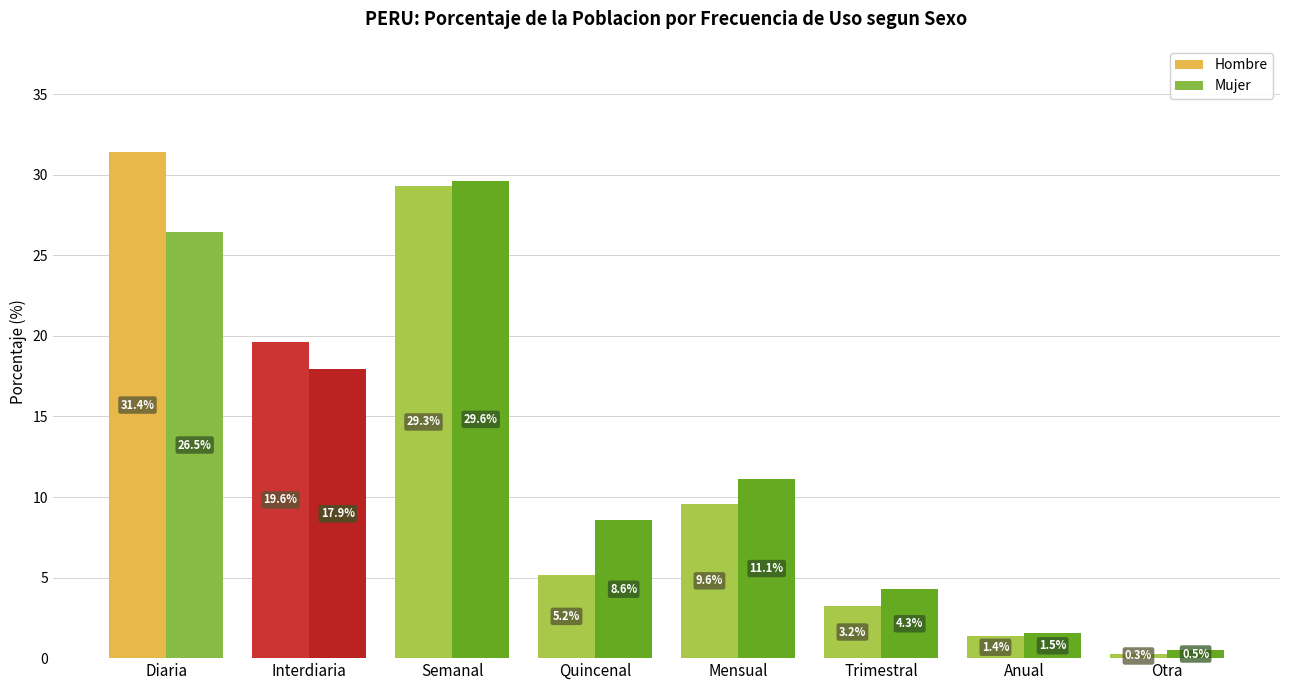

What is the lowest value of the Hombre series?

0.3